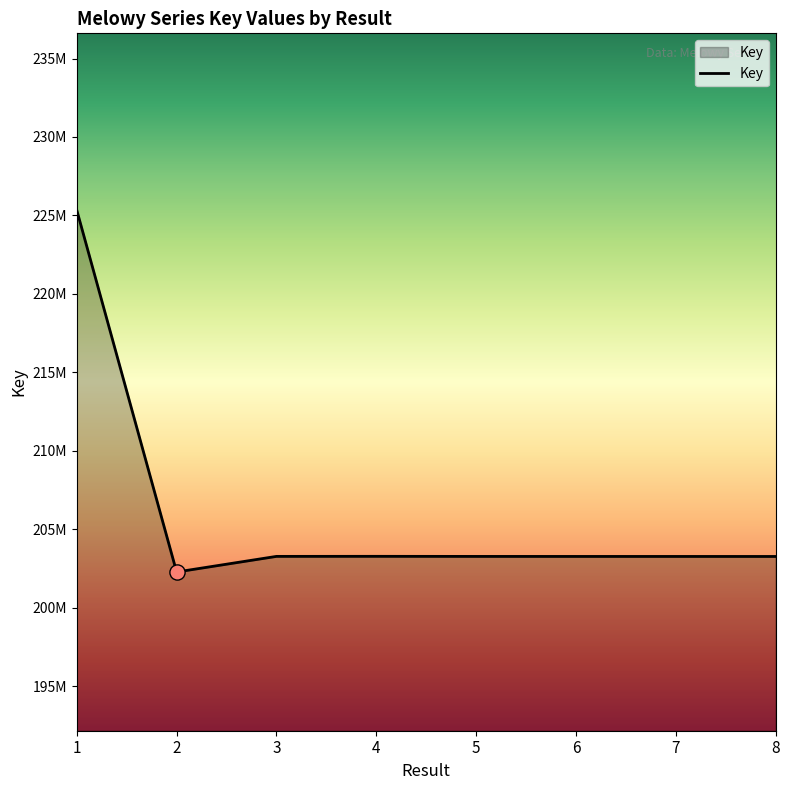

Between 8 and 7, which is larger?

7